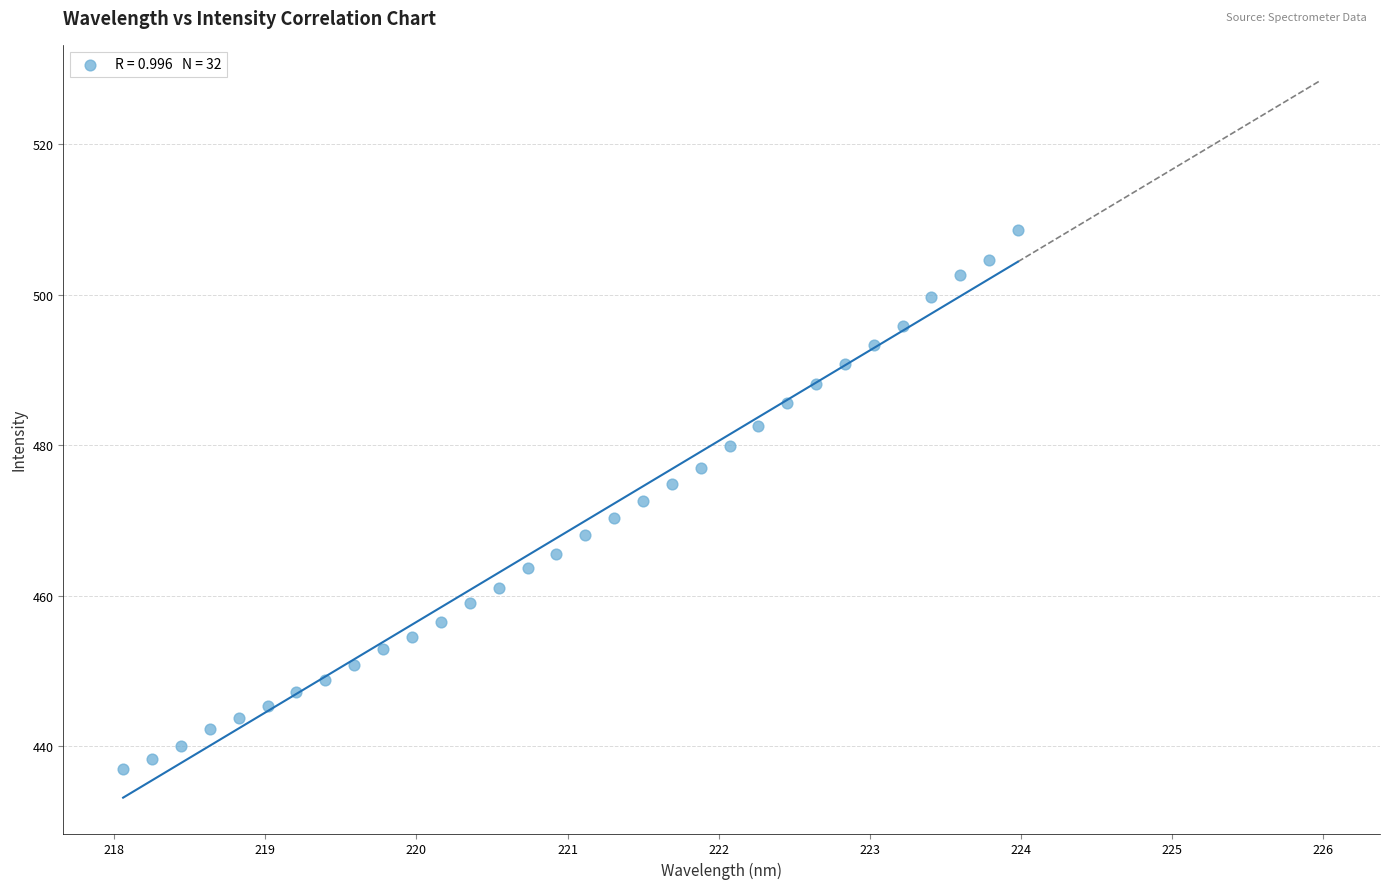

What is the range of X values (max minus min)?

5.9